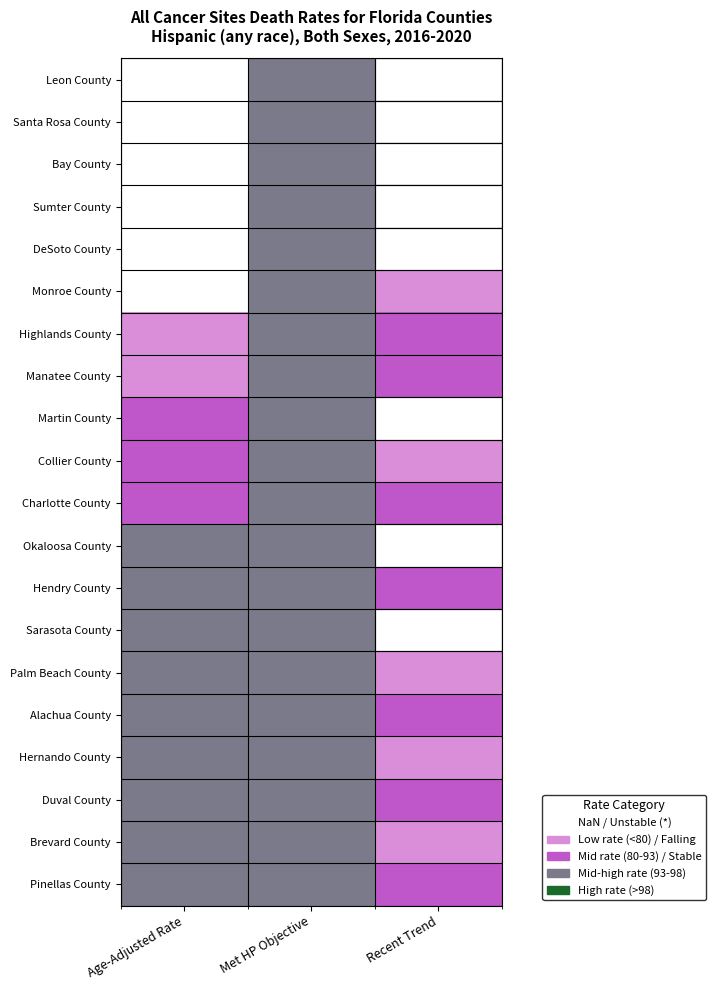

Is the value of Collier County at Recent Trend greater than the value of Hernando County at Age-Adjusted Rate?

No